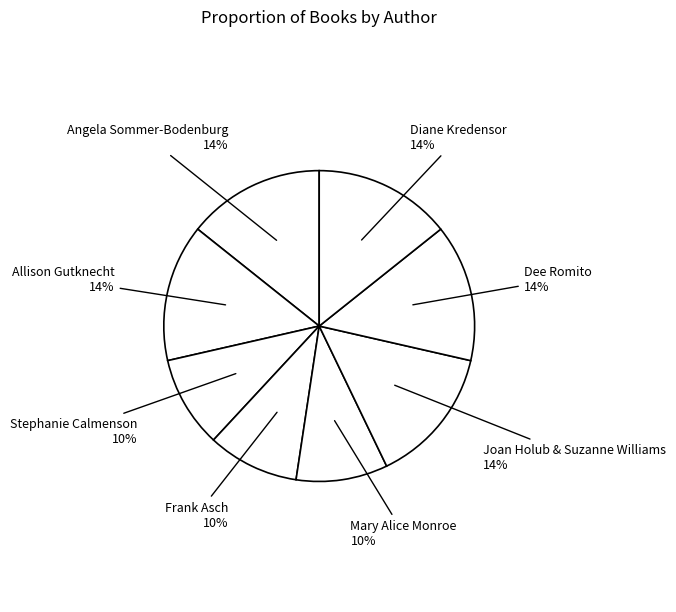

Approximately how many times larger is the value at Mary Alice Monroe compared to Angela Sommer-Bodenburg?

0.7